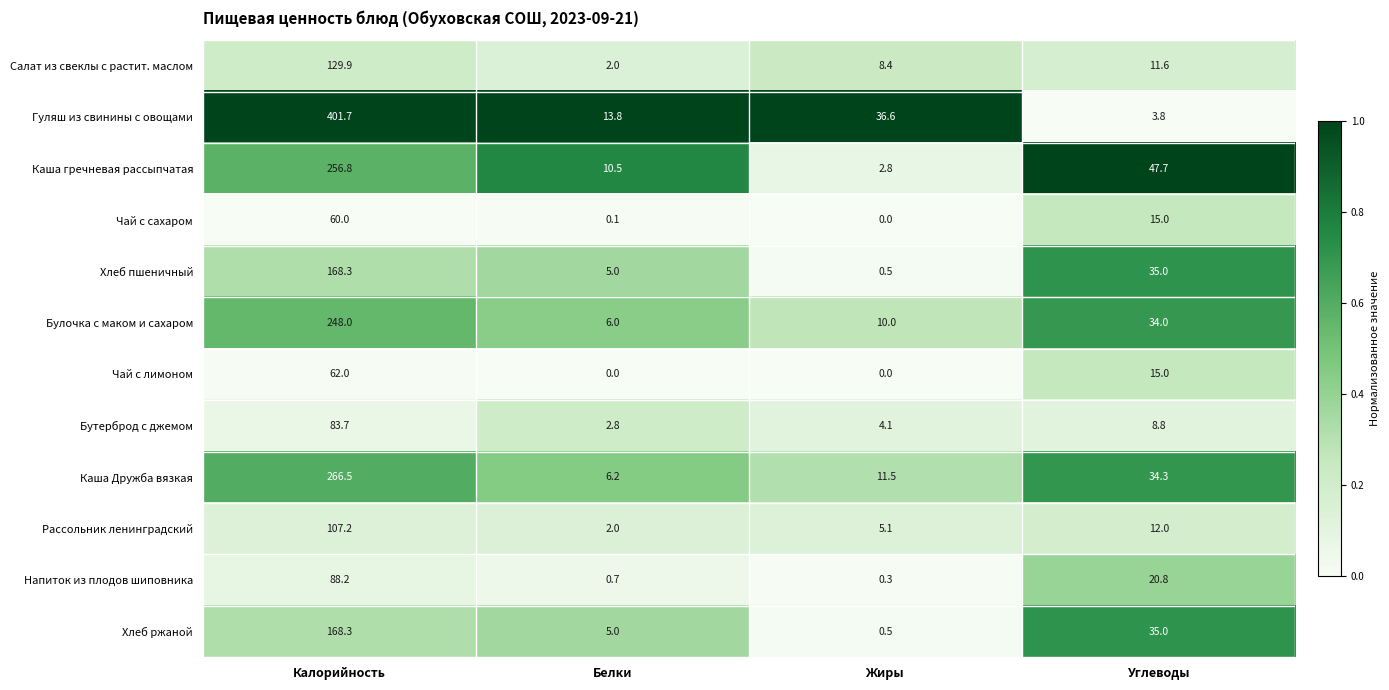

What is the difference between the maximum and minimum values in the Бутерброд с джемом series?

80.9